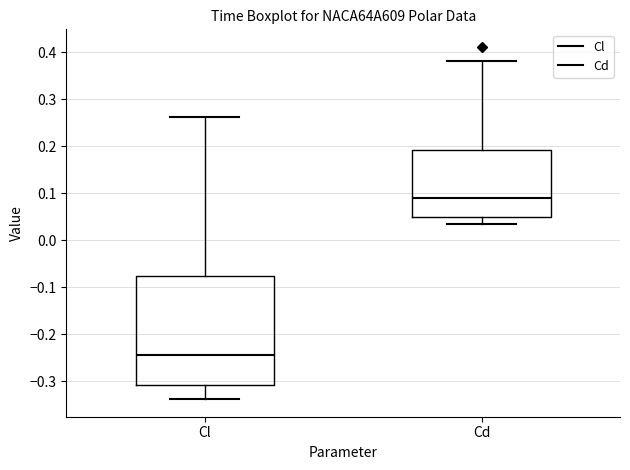

Reading left to right, transcribe this box plot: for each box, give where its median line is, the range the box spans, and where its two whiskers end, as read against the y-axis. The values are not printed on the chart, so give them approximately, as read against the axis.

Cl: median -0.24, box -0.31 to -0.08, whiskers -0.34 to 0.26
Cd: median 0.09, box 0.05 to 0.19, whiskers 0.03 to 0.38